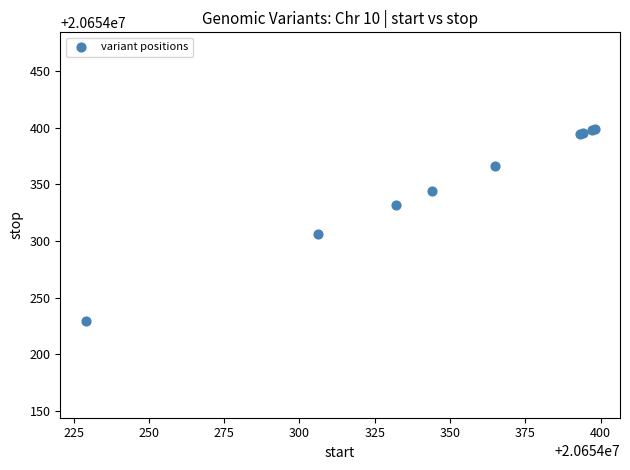

What Y value in the scatter plot is closest to 20654314?

20654306